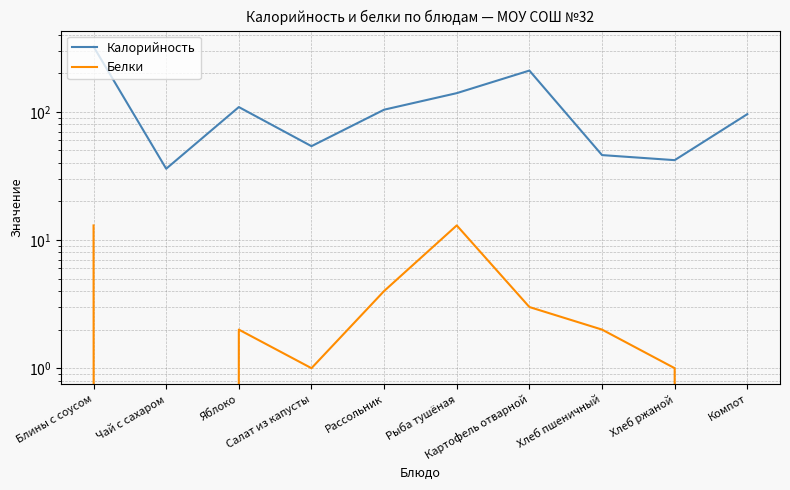

Which label corresponds to the largest value in the chart?

Блины с соусом